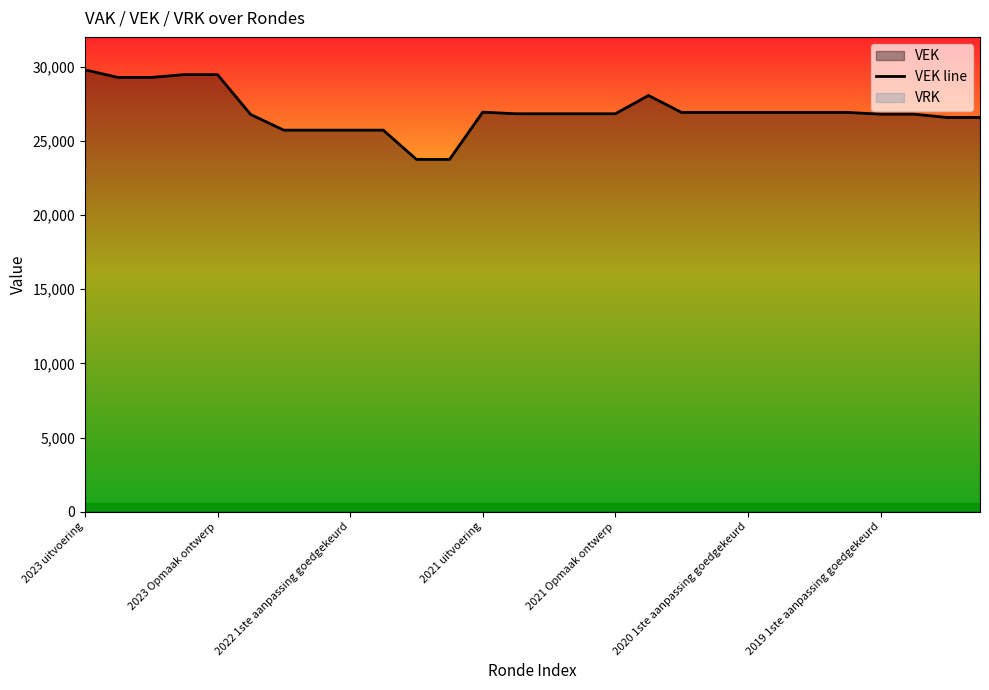

What is the lowest value of the VEK line series?

23744